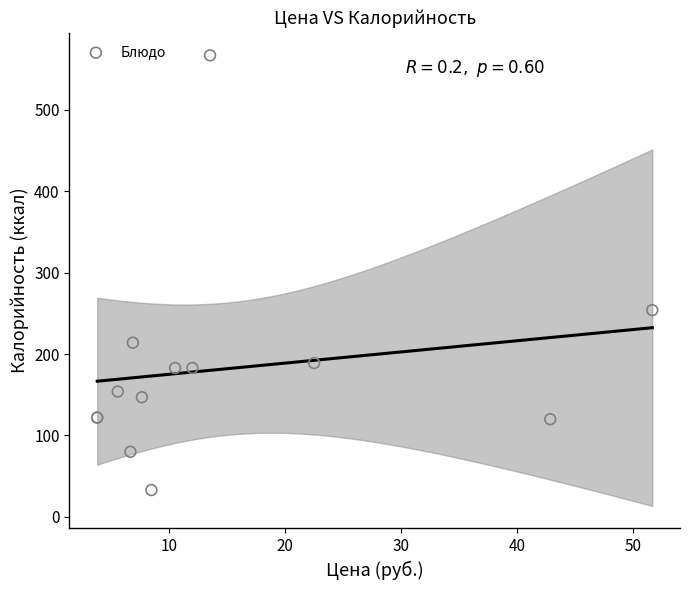

What Y value in the scatter plot is closest to 300?

254